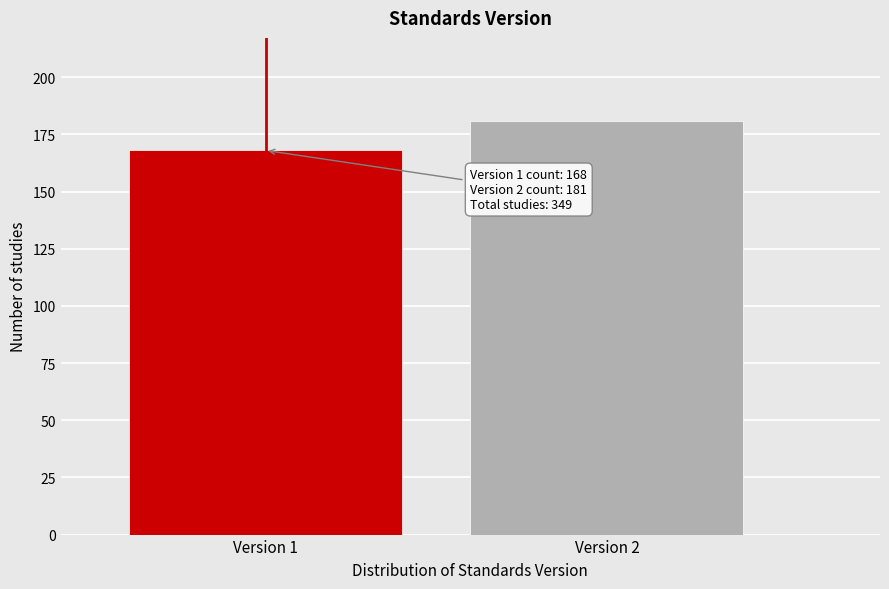

Reading left to right, what are all the values shown in this chart?

Version 1=168	Version 2=181